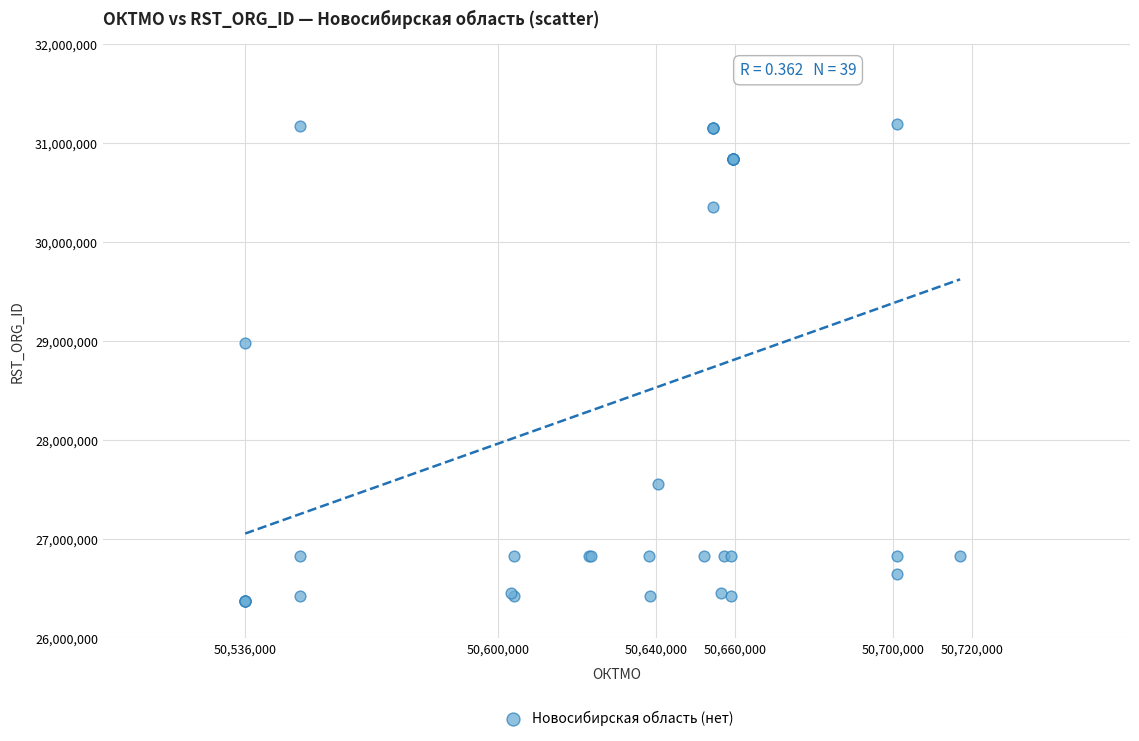

What Y value in the scatter plot is closest to 28780313?

28981579